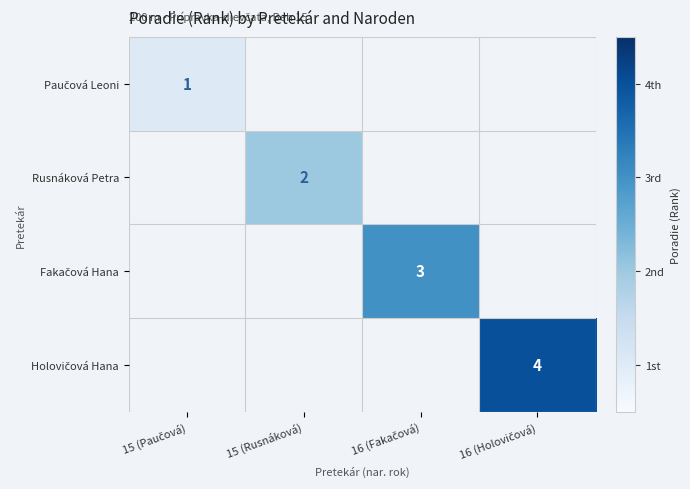

Between 15 (Rusnáková) and 16 (Fakačová), which is larger?

16 (Fakačová)